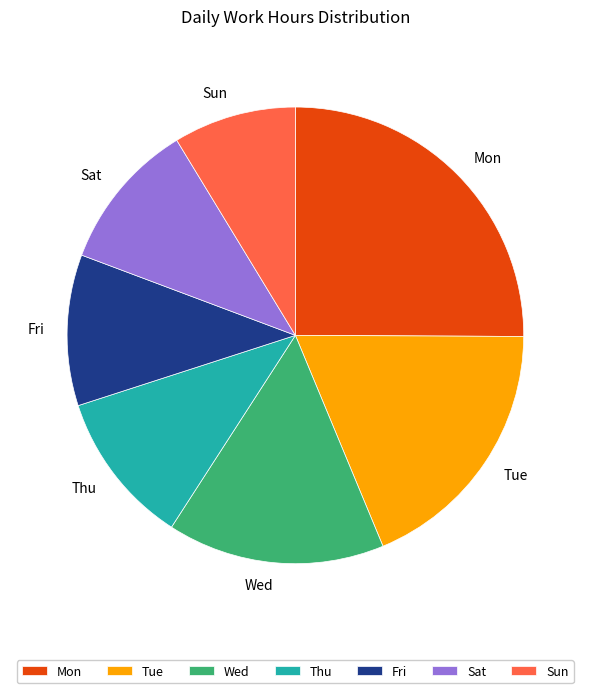

Approximately how many times larger is the value at Sun compared to Wed?

0.6